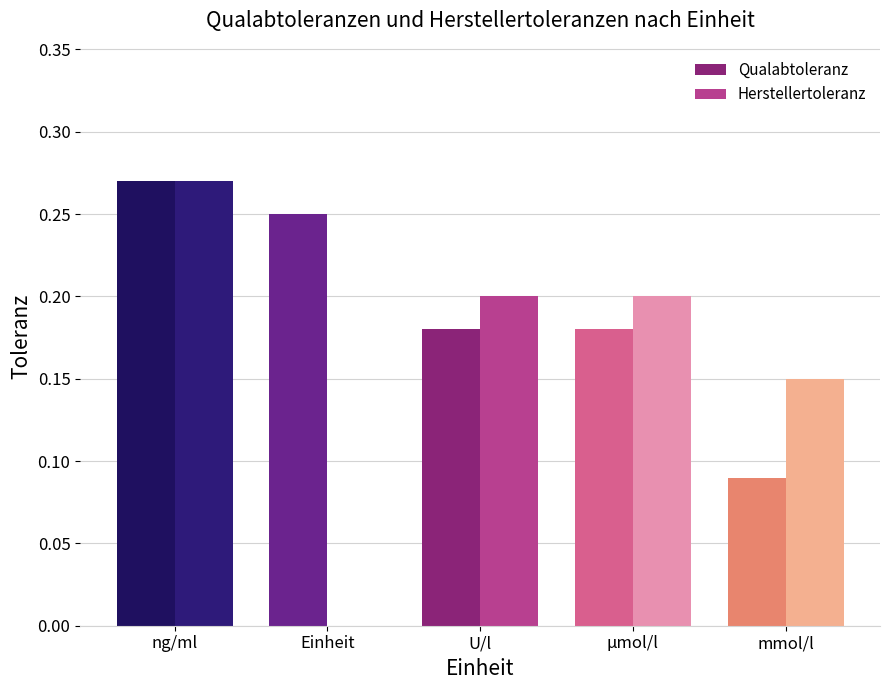

What is the difference between the maximum and minimum values in the Qualabtoleranz series?

0.2